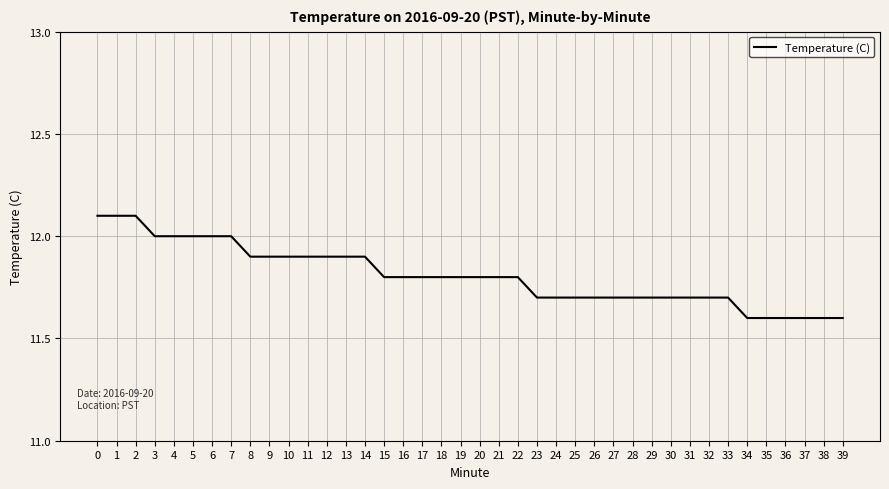

The chart shows a value of 11.6 at 36. True or false?

True